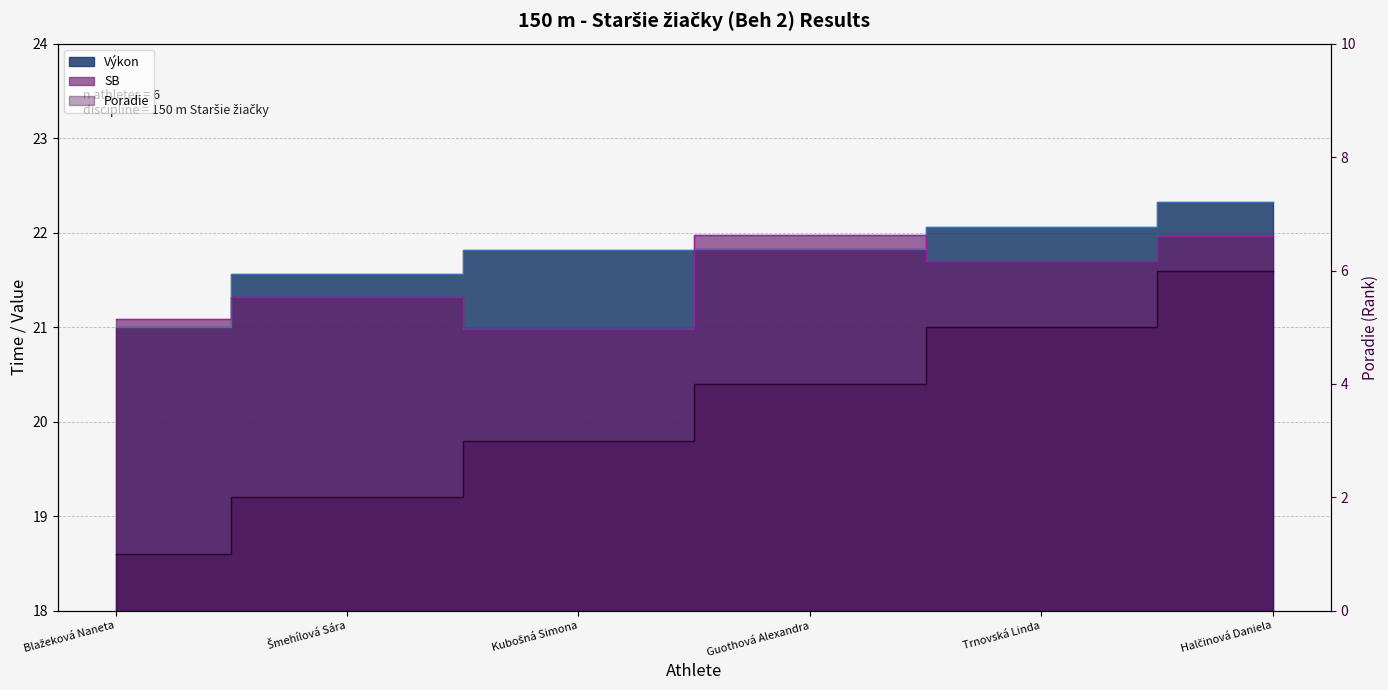

What is the sum of the Poradie values at Halčinová Daniela and Trnovská Linda?

11.0